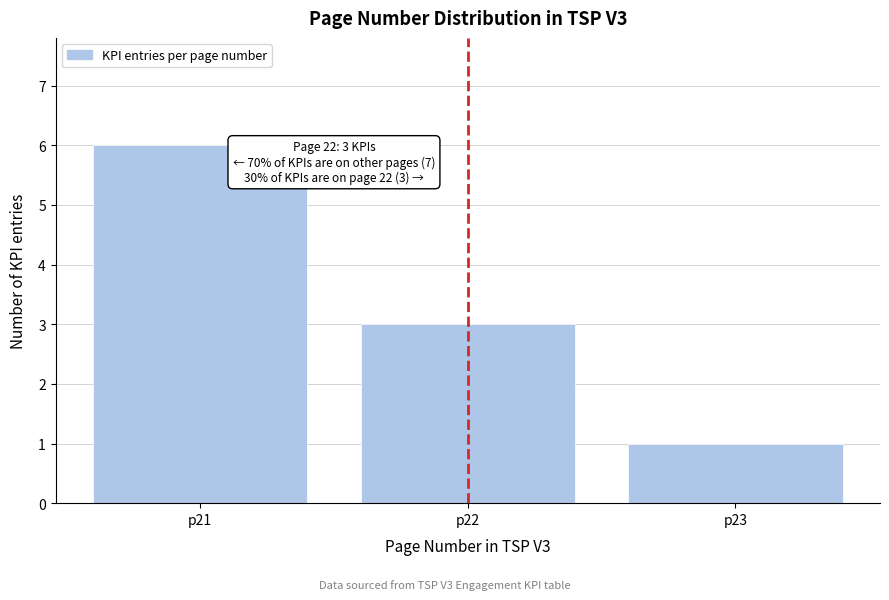

Reading left to right, extract all data points from this chart.

6	3	1